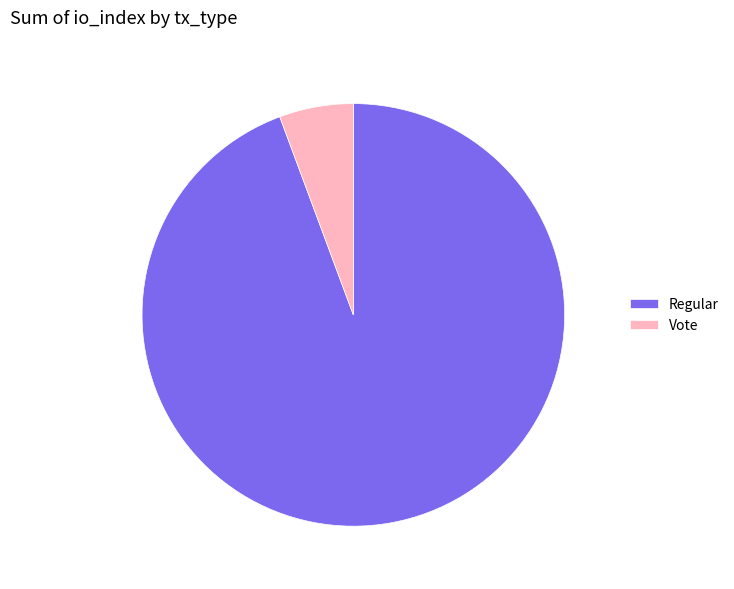

Rank the categories by value from lowest to highest.

Vote, Regular